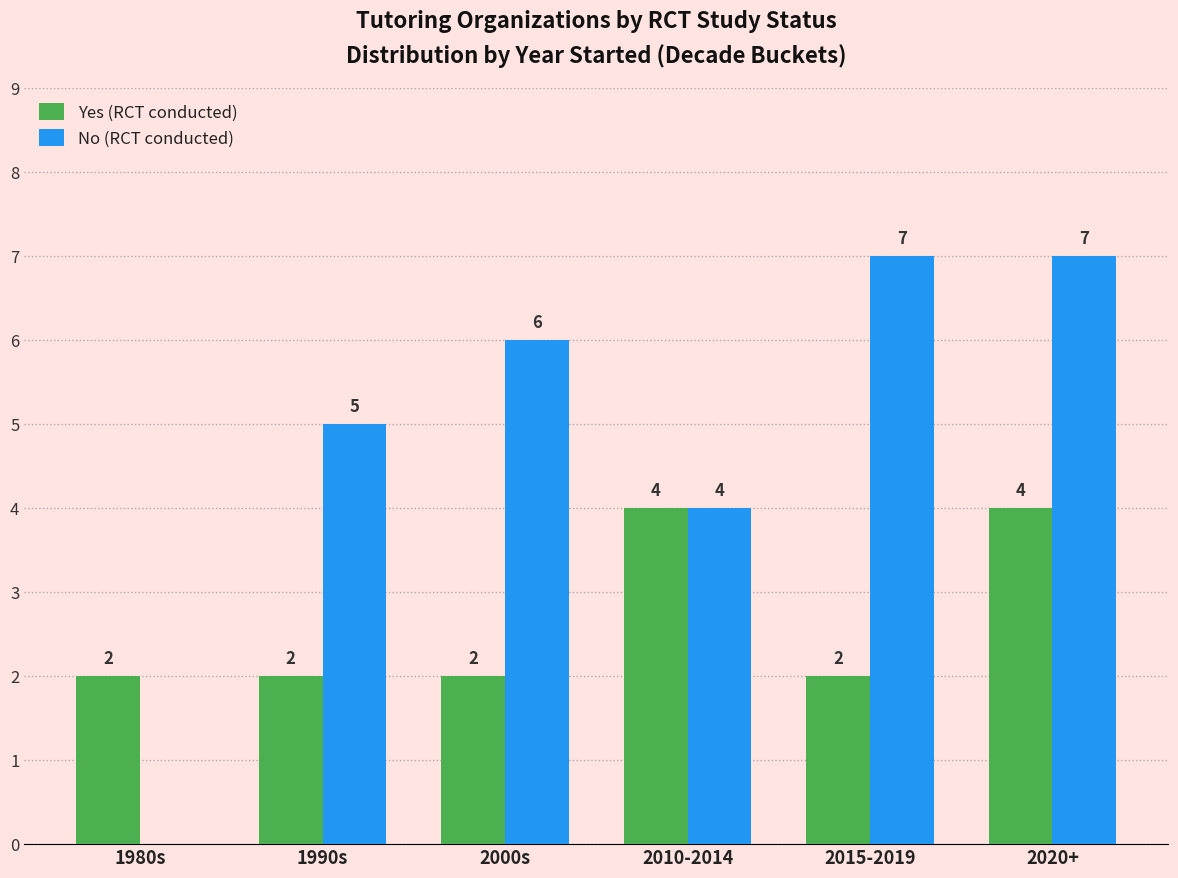

How many Yes (RCT conducted) values are between 2 and 4?

6